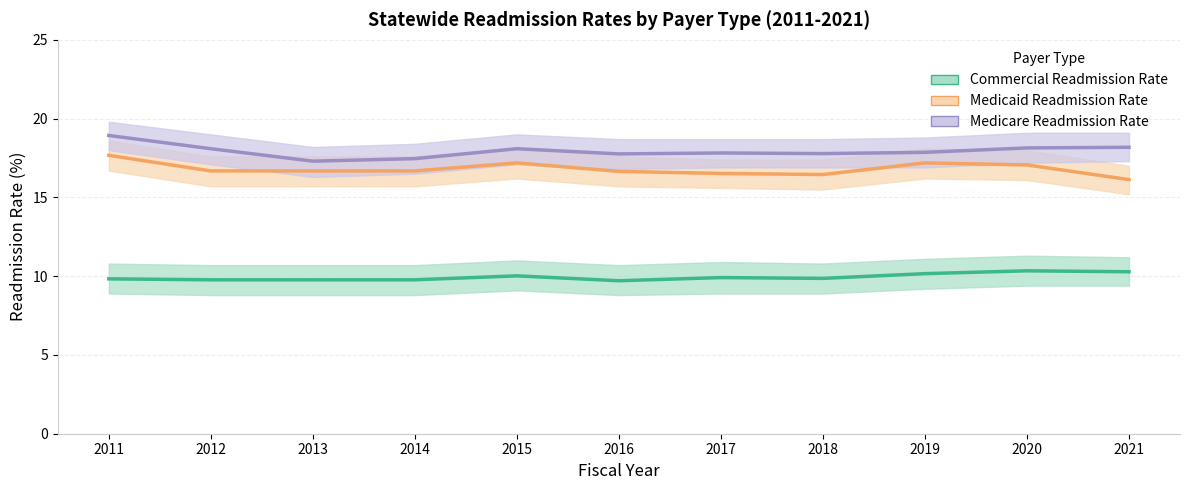

True or false: Medicaid Readmission Rate and Commercial Readmission Rate cross at least once.

False